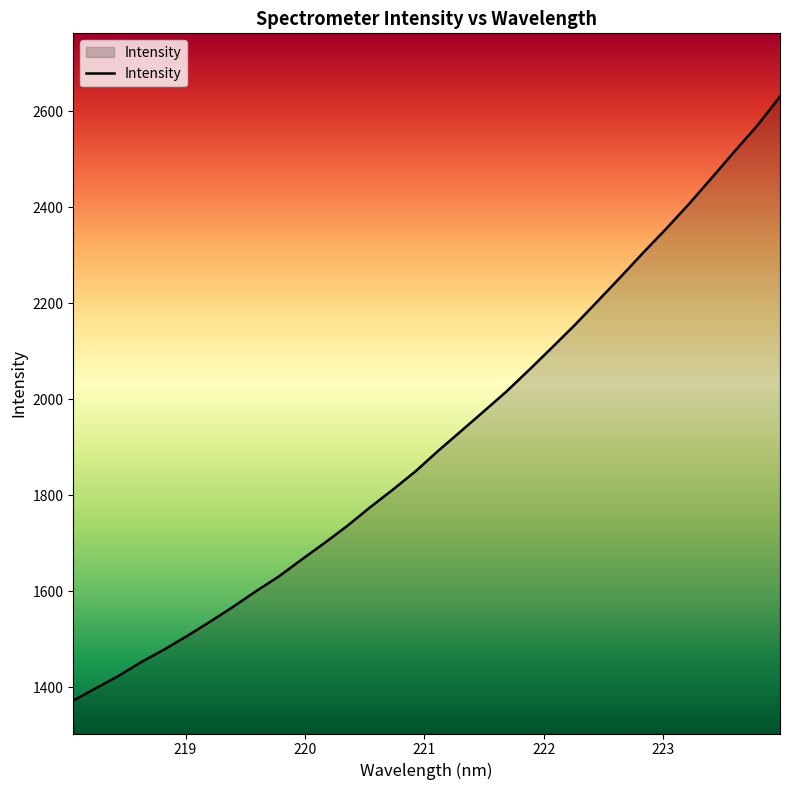

What is the difference between the maximum and minimum values?

1258.0